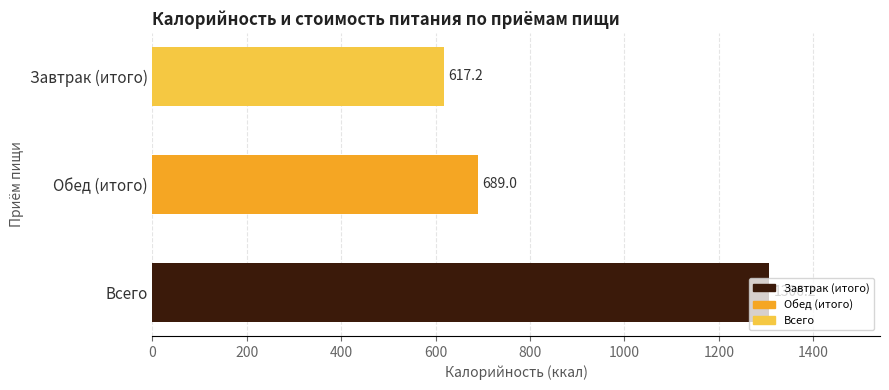

Which has a higher value, Завтрак (итого) or Обед (итого)?

Обед (итого)